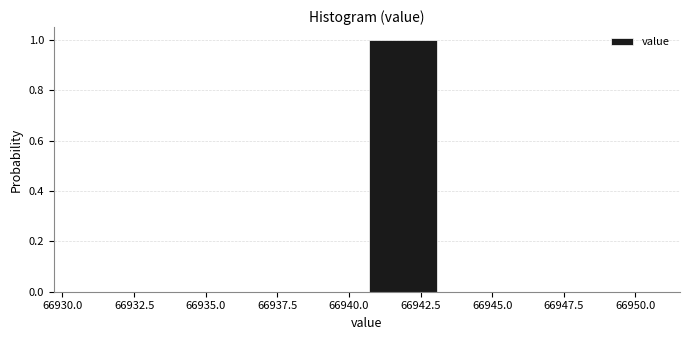

What is the height of the bar covering 66940.5 to 66943.0 on the x-axis? Neither the bar edges nor the heights are printed on the chart, so give them approximately, as read against the axes.

1